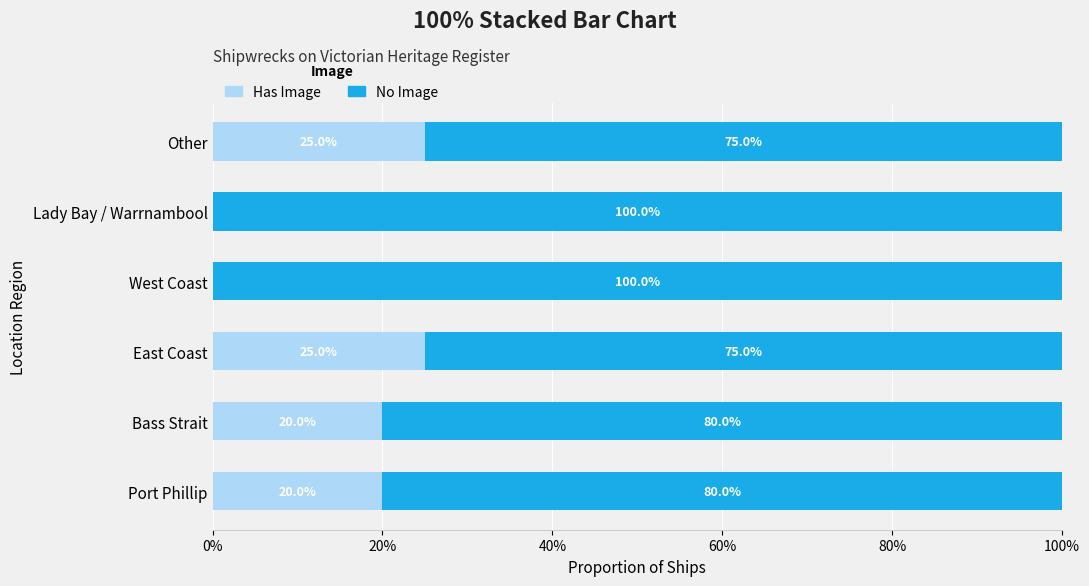

What is the total value across all series at West Coast?

100